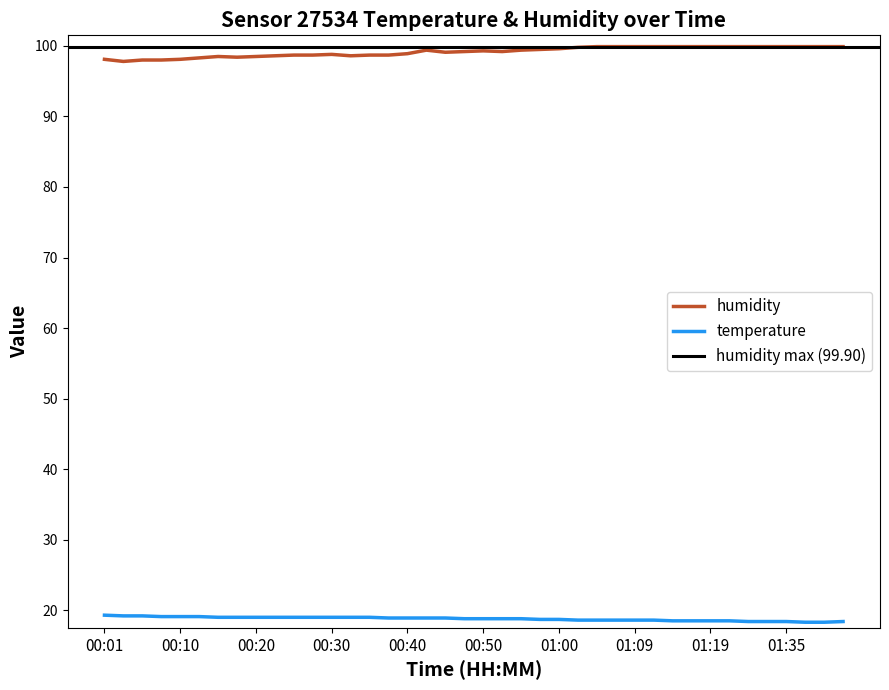

What is the total value across all series at 01:35?

118.3